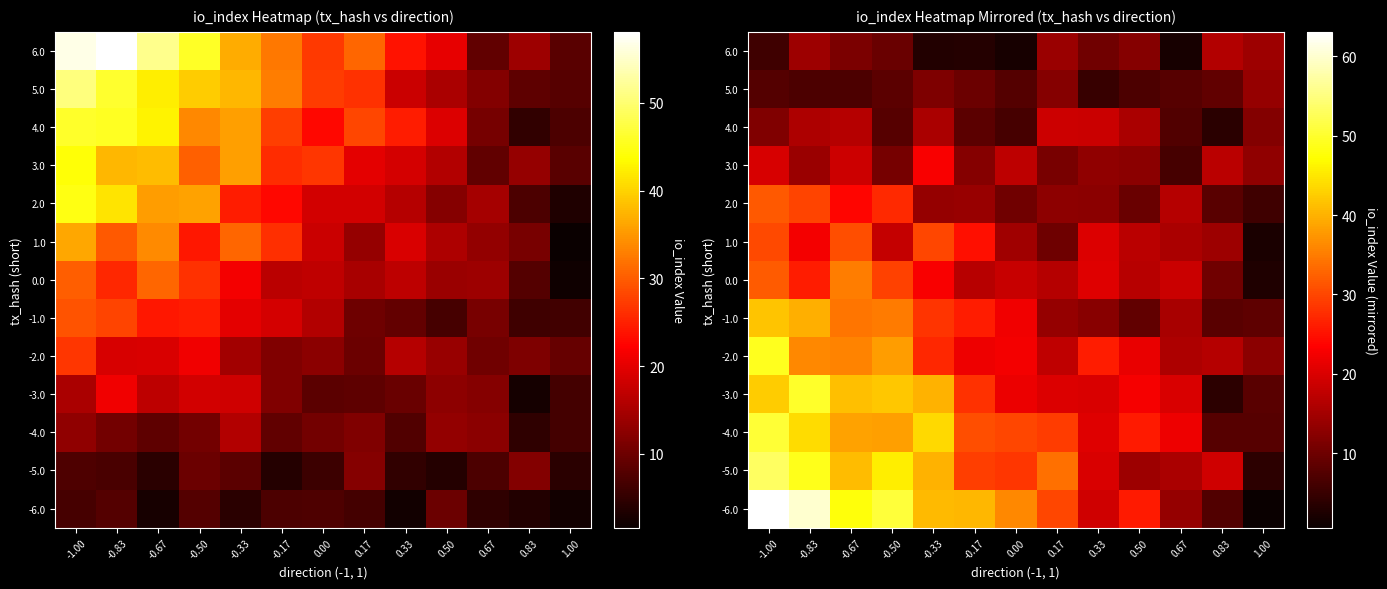

List the labels in order of 5.0 value, smallest first.

0.33, -0.67, 0.50, -0.83, 0.00, -1.00, 0.67, -0.50, 0.83, -0.17, -0.33, 0.17, 1.00